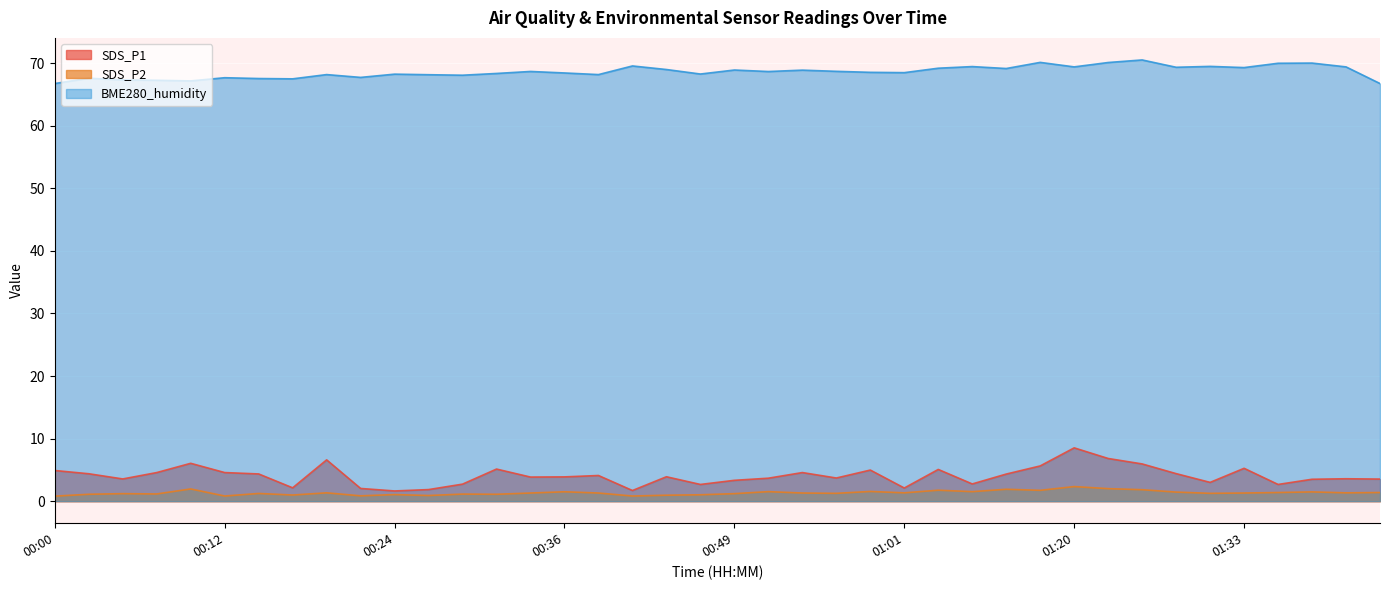

At how many categories does at least one series exceed 69?

14